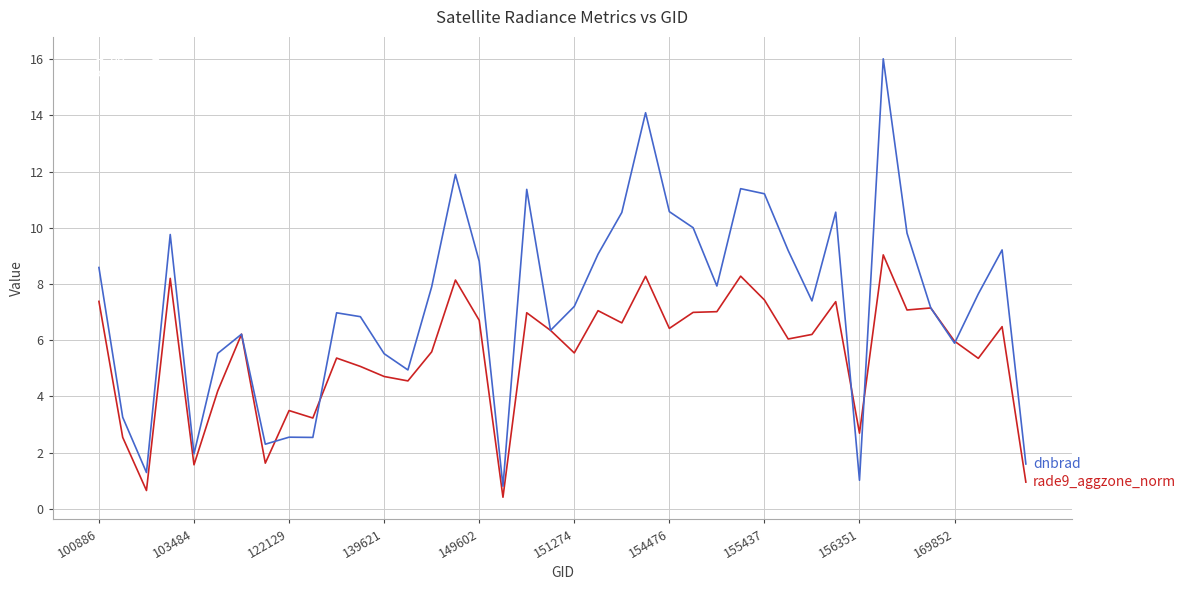

What is the difference between the maximum and minimum values in the rade9_aggzone_norm series?

8.6